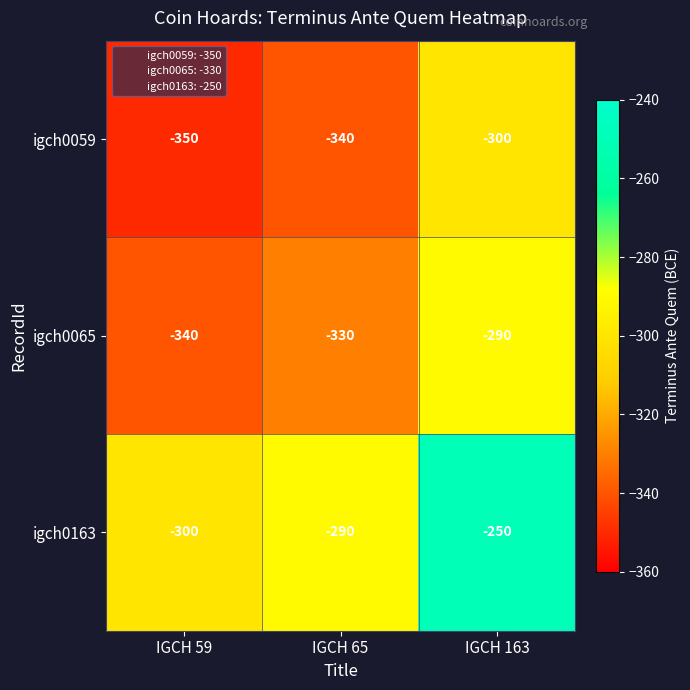

List the series in order of their peak value, lowest first.

igch0059, igch0065, igch0163